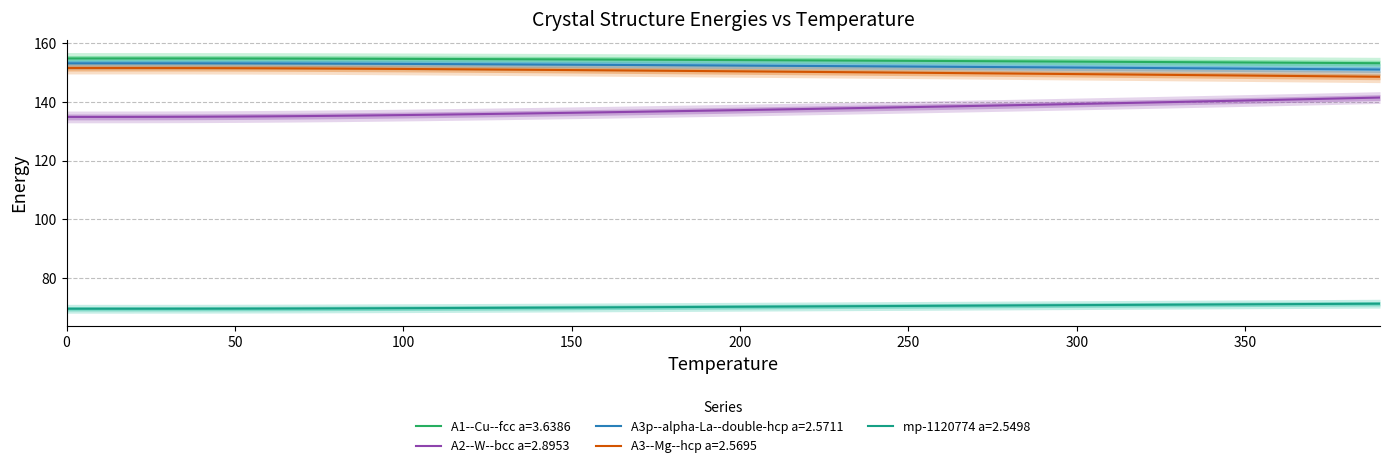

At 390, list the series in order from largest to smallest.

A1--Cu--fcc a=3.6386, A3p--alpha-La--double-hcp a=2.5711, A3--Mg--hcp a=2.5695, A2--W--bcc a=2.8953, mp-1120774 a=2.5498